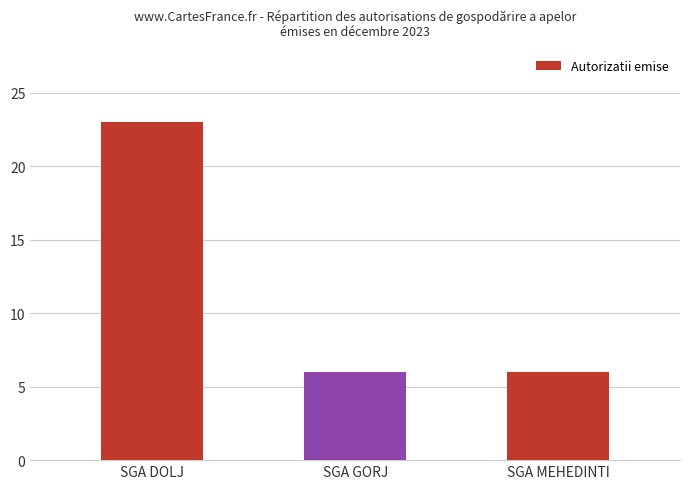

Reading left to right, transcribe all the data shown in this chart.

SGA DOLJ=23	SGA GORJ=6	SGA MEHEDINTI=6